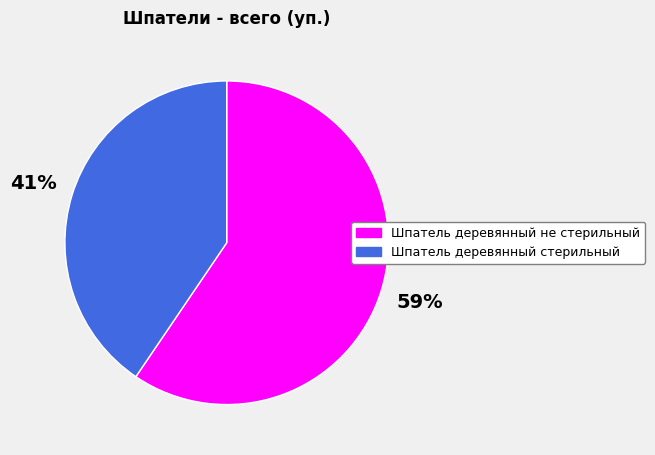

To the nearest percent, what is the average slice percentage?

50%